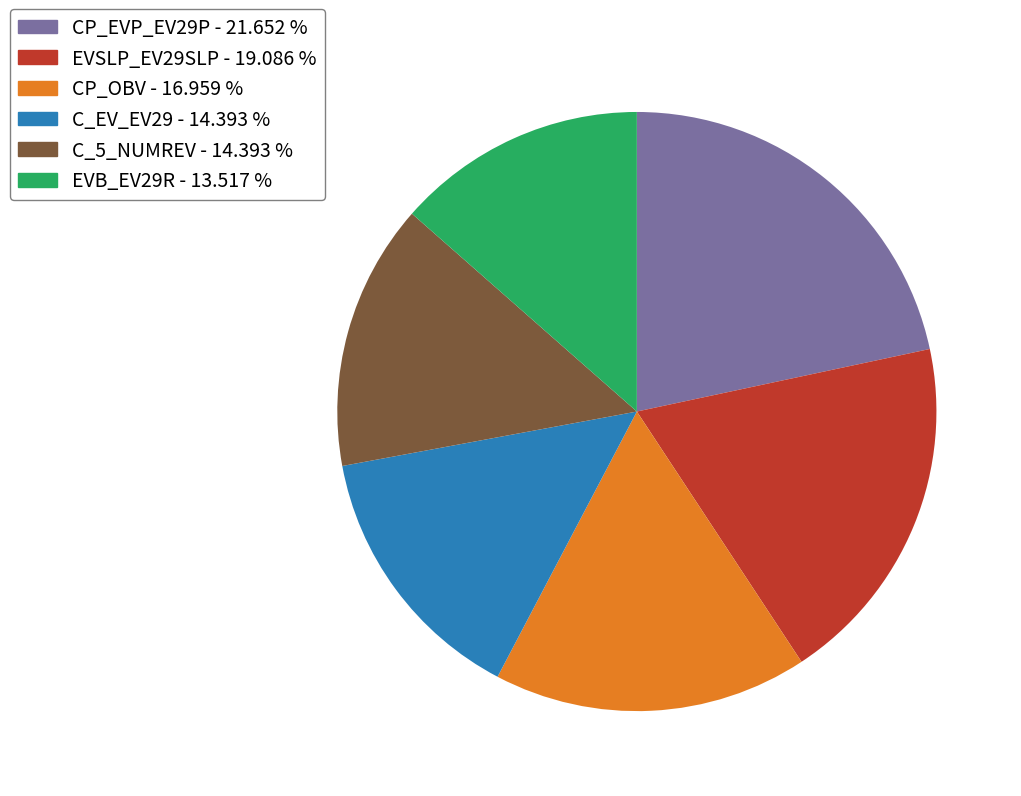

Combined, do CP_OBV and C_EV_EV29 account for over 50%?

No